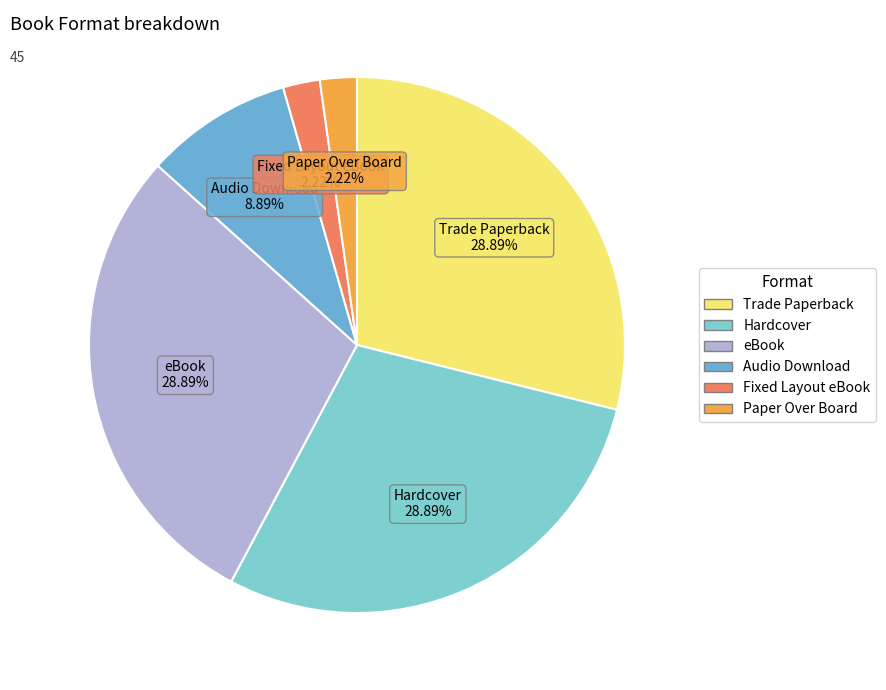

The eBook slice represents 24% of the pie. True or false?

False